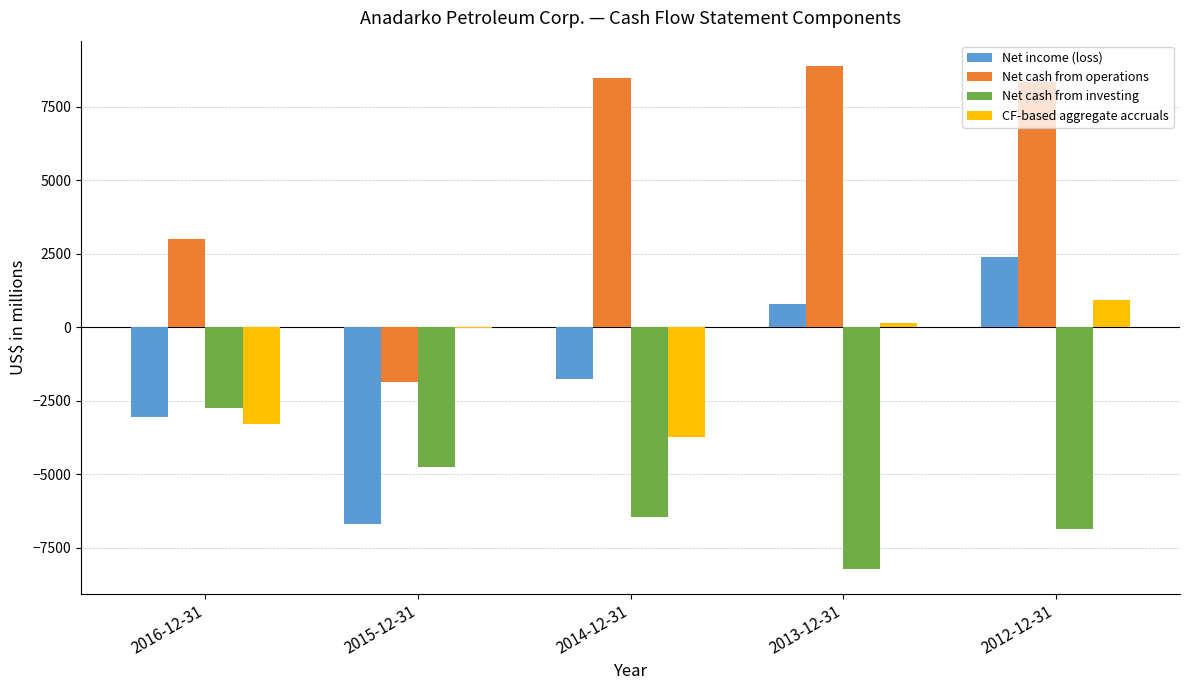

How many categories are shown in the chart?

5